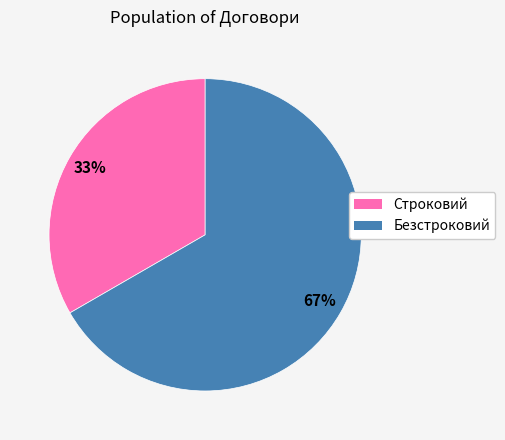

Is the sum of Строковий and Безстроковий greater than half?

Yes